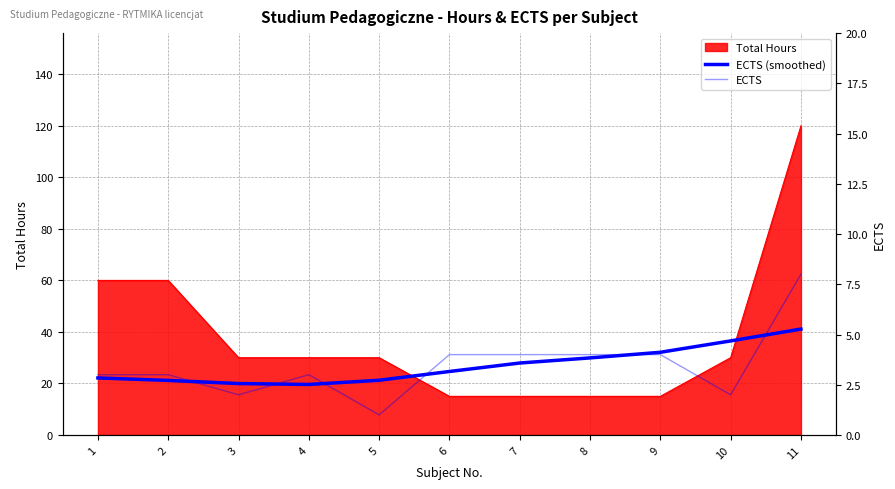

What is the minimum value for Total Hours?

15